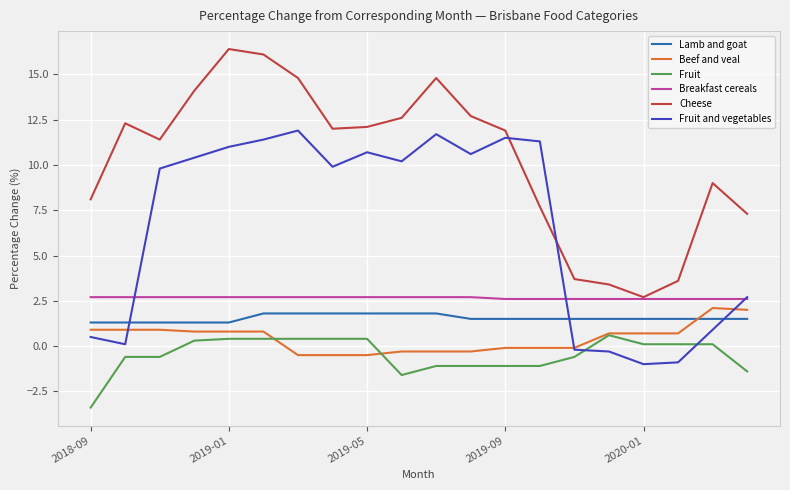

How many values in Beef and veal are below zero?

9